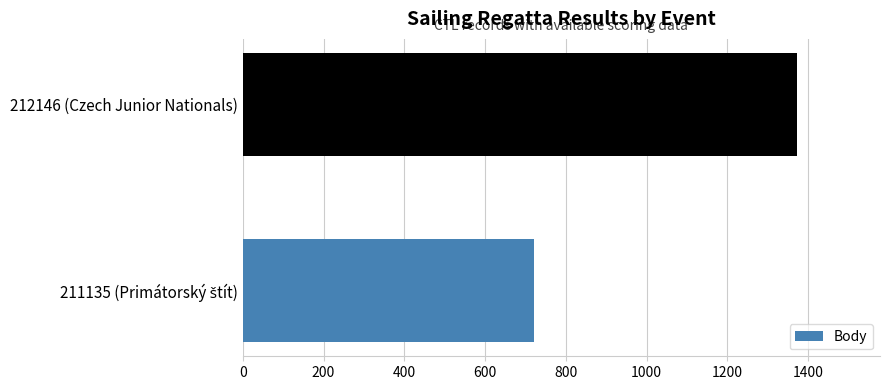

What value does the data have at 212146 (Czech Junior Nationals), to the nearest 10?

1370